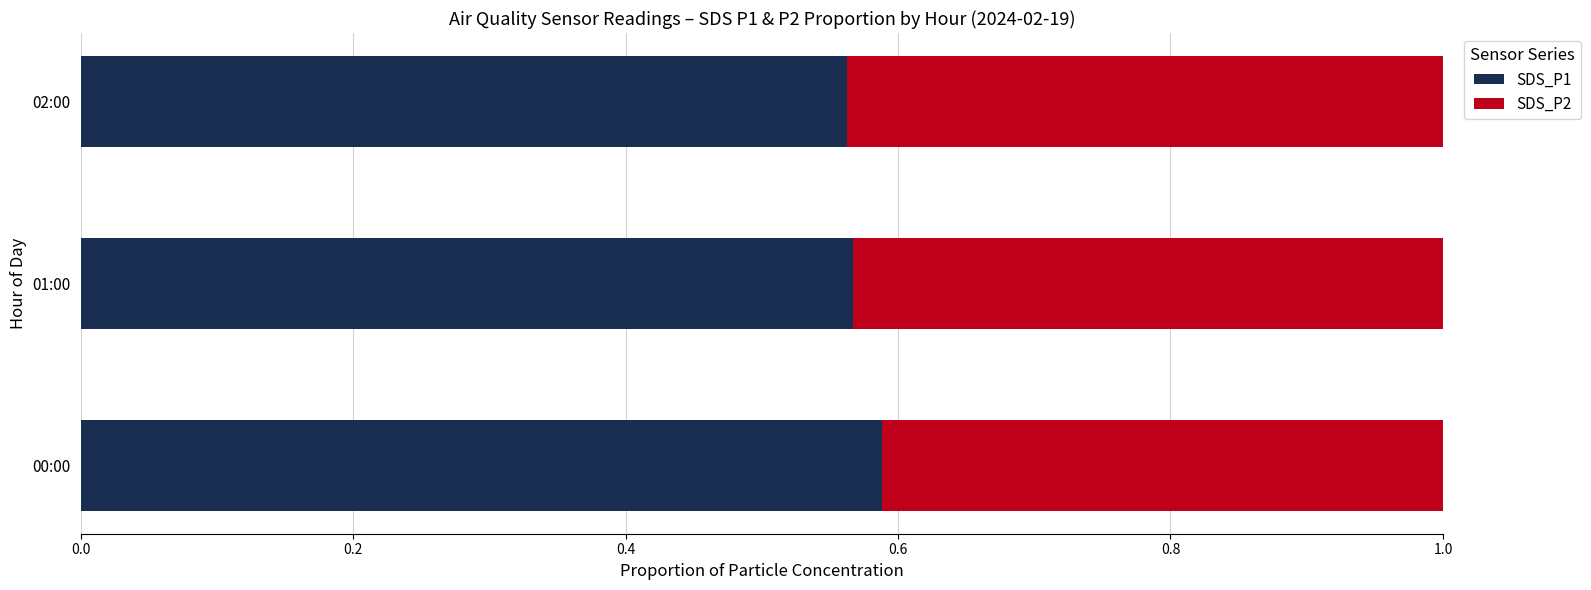

True or false: SDS_P1 has a value of 0.4 at 02:00.

False